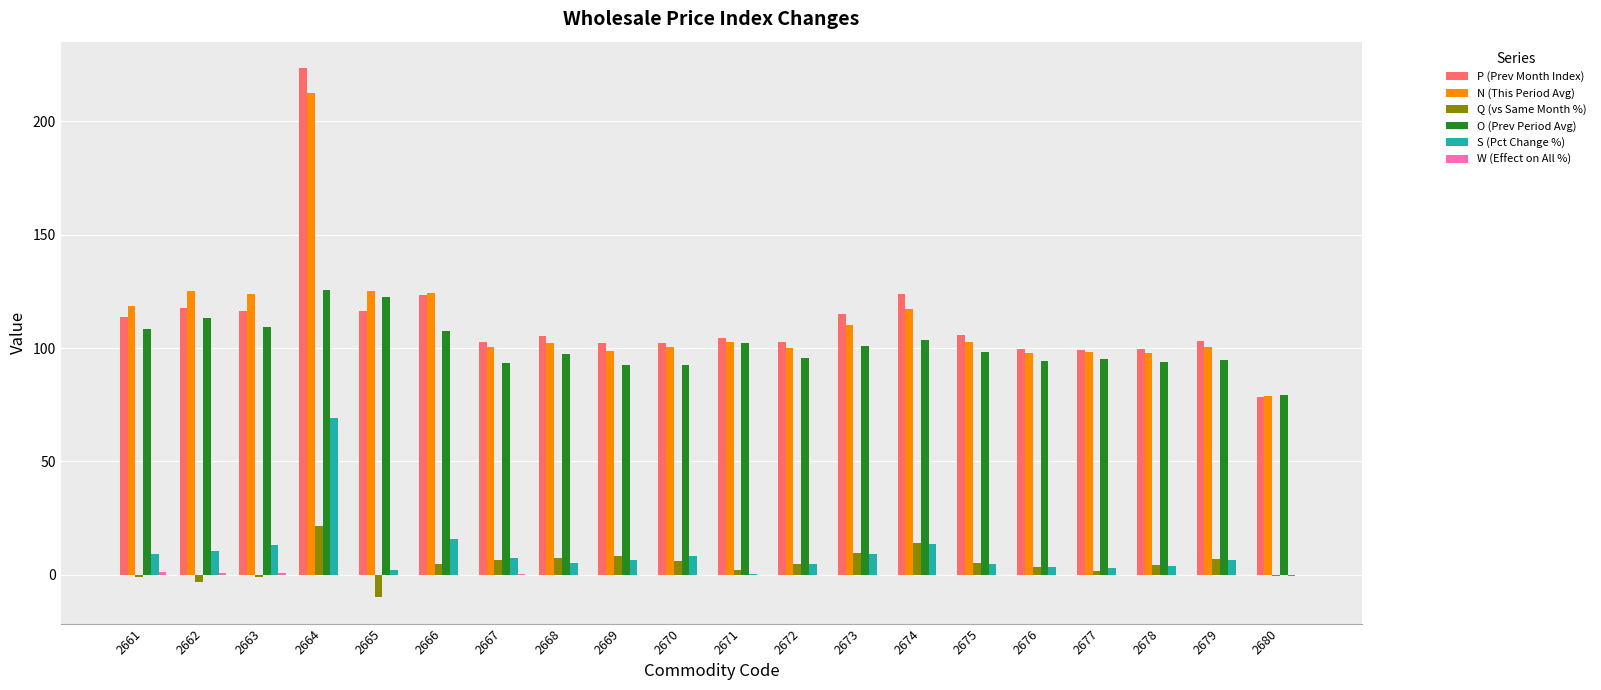

Between 2666 and 2678, which series saw the biggest shift?

N (This Period Avg)